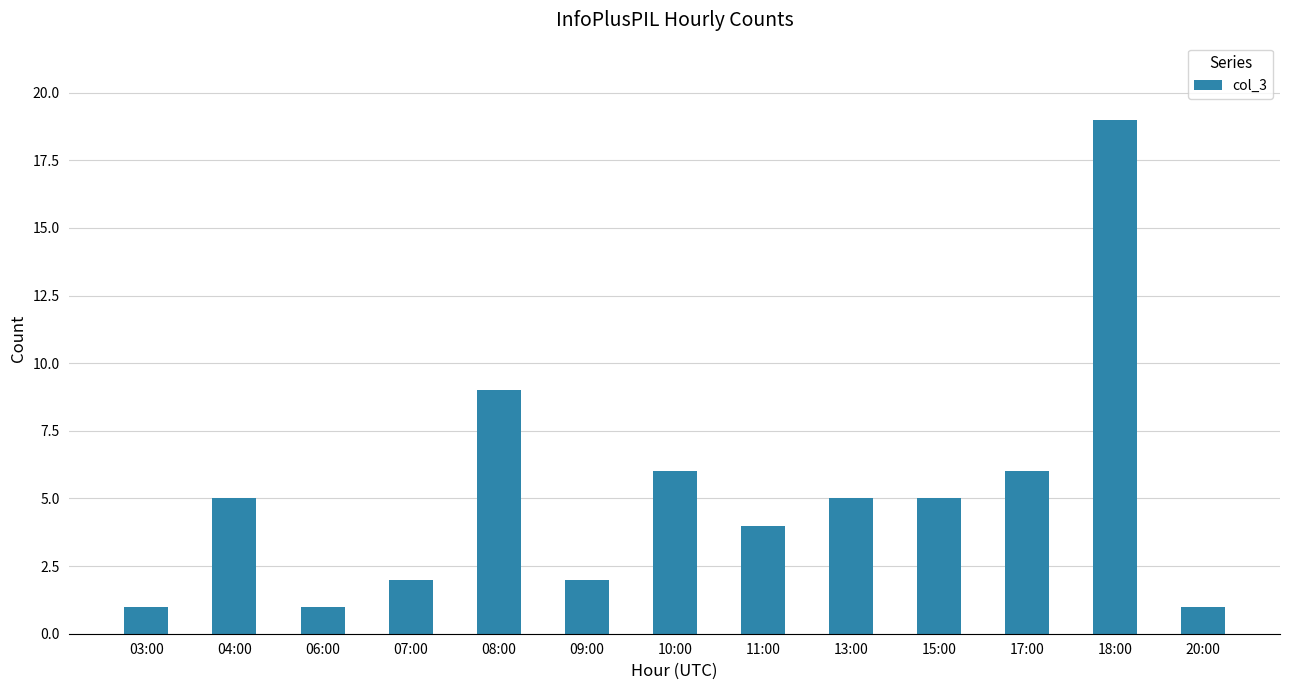

What position from the right is 11:00?

6